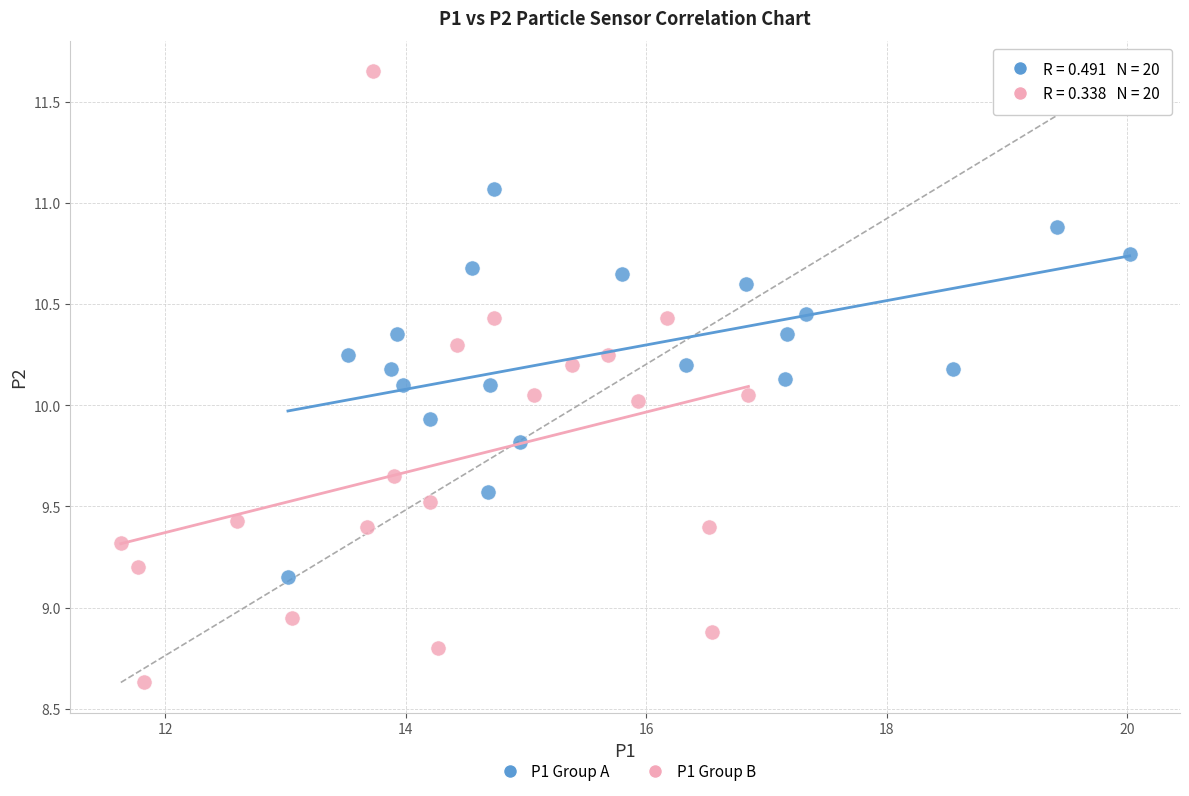

Which series contains the highest Y value?

P1 Group B